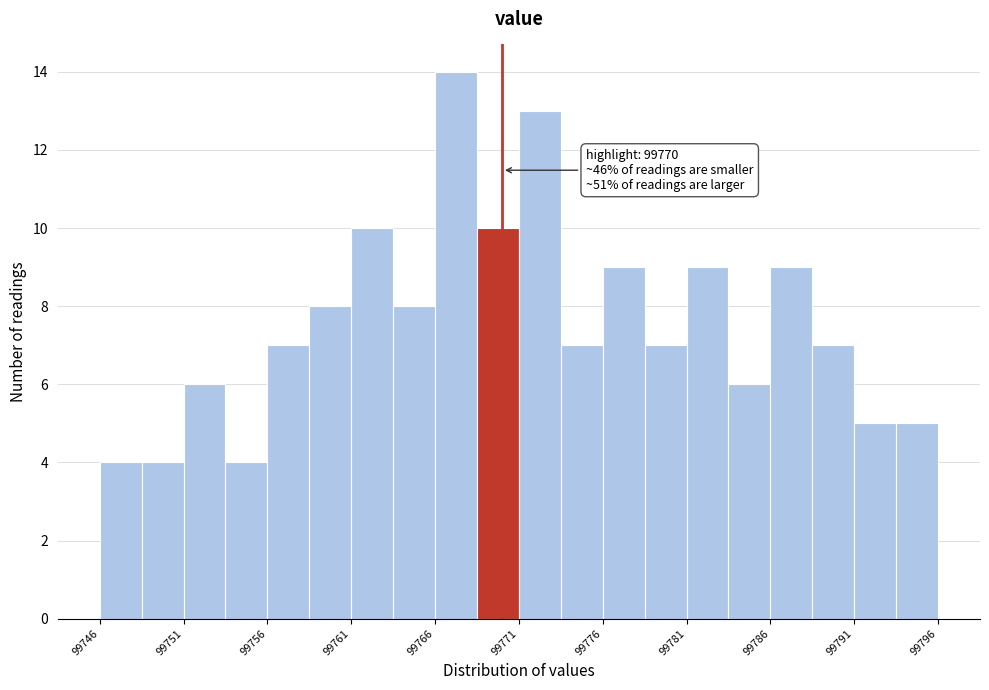

Which range on the x-axis has the tallest bar?

99766.0 to 99768.5